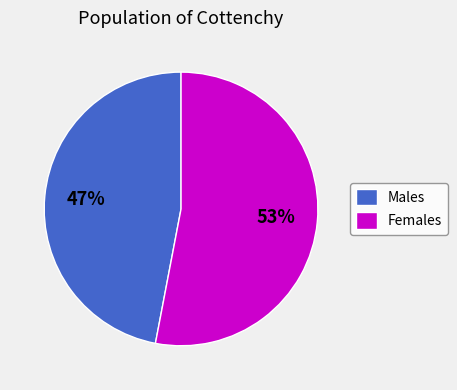

Do Females and Males together represent more than half of the pie?

Yes